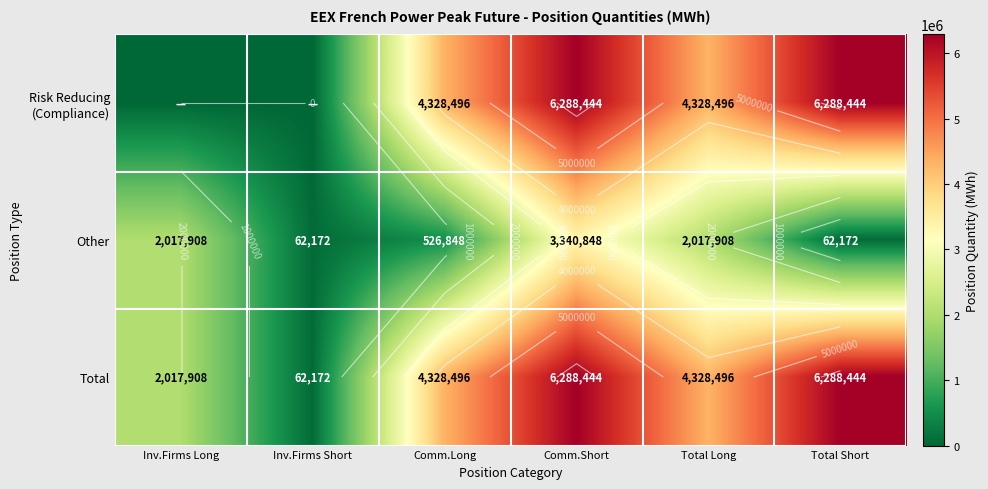

At how many categories does at least one series exceed 4266846?

4